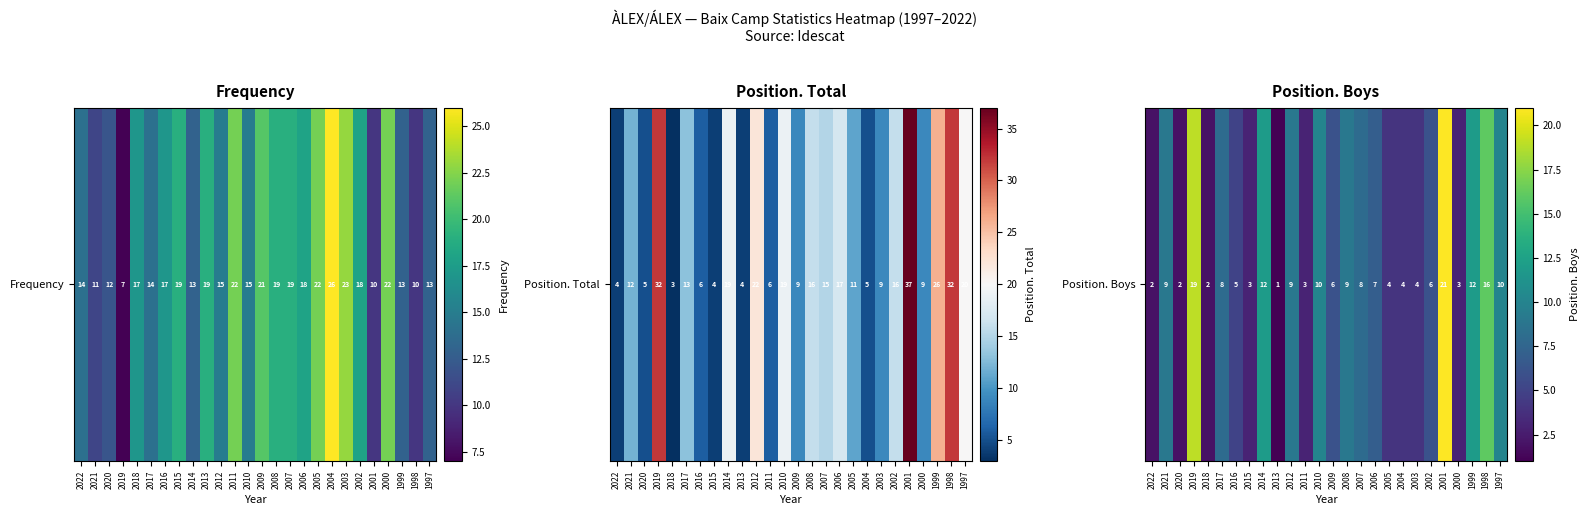

What is the difference between the maximum and minimum values?

20